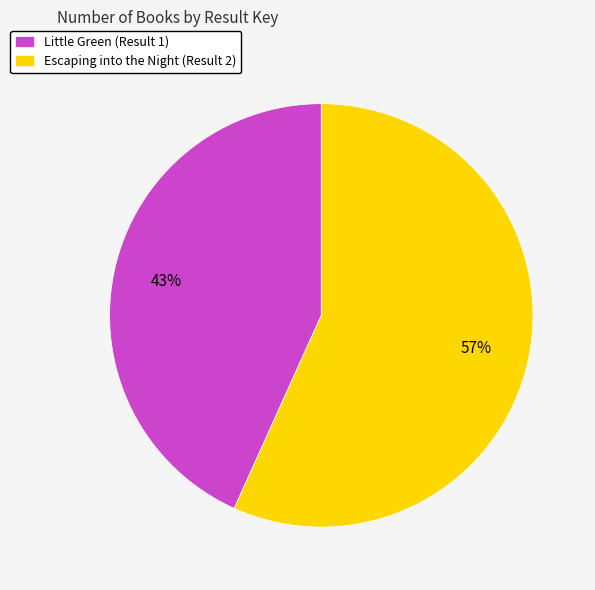

Between Escaping into the Night (Result 2) and Little Green (Result 1), which is larger?

Escaping into the Night (Result 2)